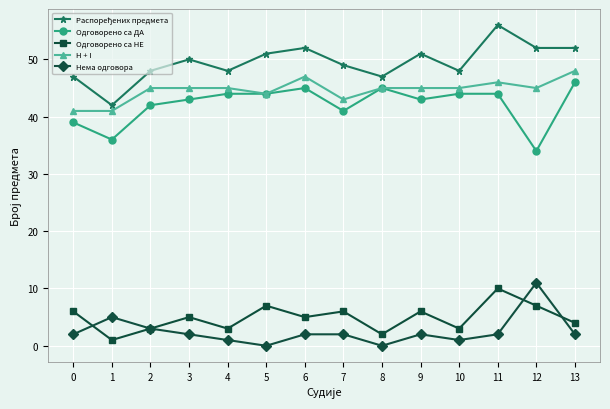

What is the value of the Нема одговора point at the 10th from the left?

2